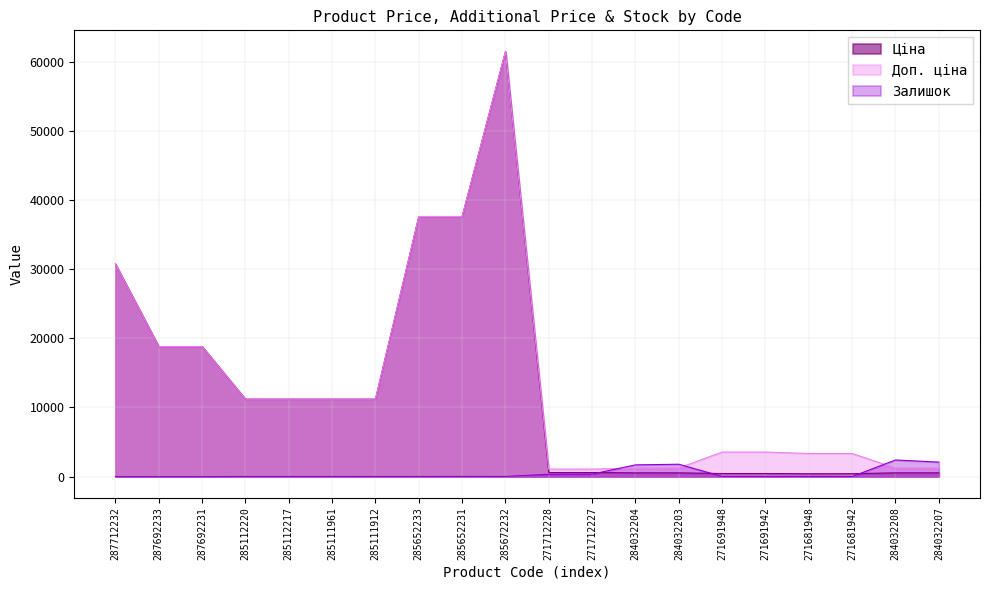

Reading left to right, transcribe all the data shown in this chart.

Ціна: 30717.1	18796.8	18796.8	11188.2	11188.2	11188.2	11188.2	37593.6	37593.6	61434.3	589.9	589.9	539.0	539.0	443.1	443.1	416.6	416.6	539.0	539.0
Доп. ціна: 30717.1	18796.8	18796.8	11188.2	11188.2	11188.2	11188.2	37593.6	37593.6	61434.3	1081.7	1081.7	1235.4	1235.4	3545.0	3545.0	3332.5	3332.5	1235.4	1235.4
Залишок: 0.0	0.0	0.0	17.0	17.0	17.0	15.0	13.0	23.0	16.0	333.0	359.0	1696.0	1786.0	22.0	13.0	30.0	10.0	2401.0	2096.0